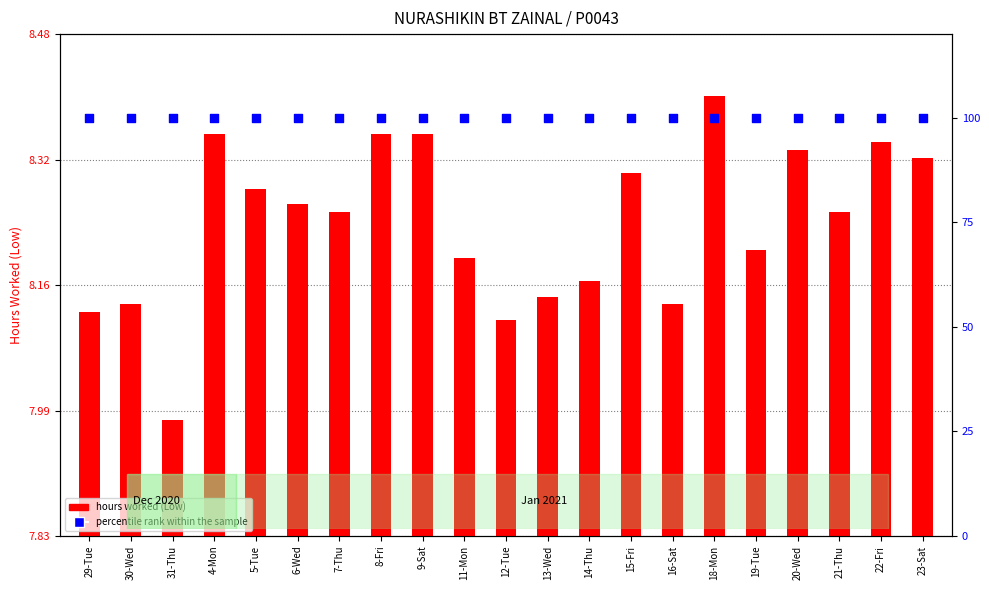

Which series has the largest Y range (max minus min)?

hours worked (Low)